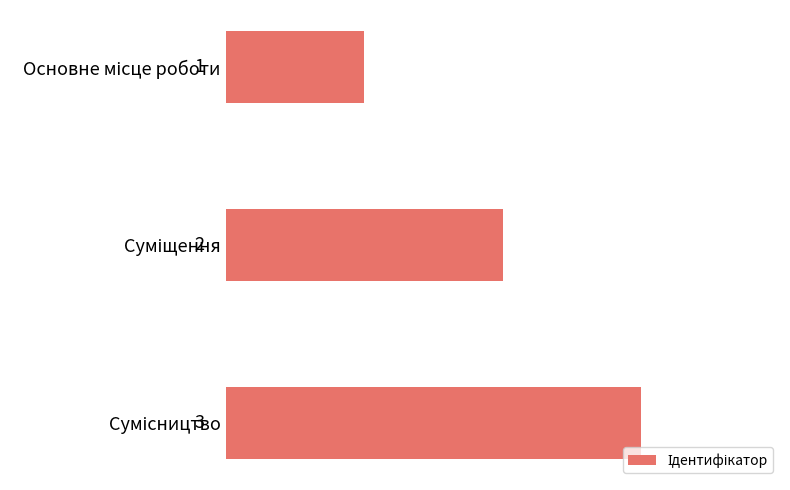

Count the values in the range 1 to 3.

3